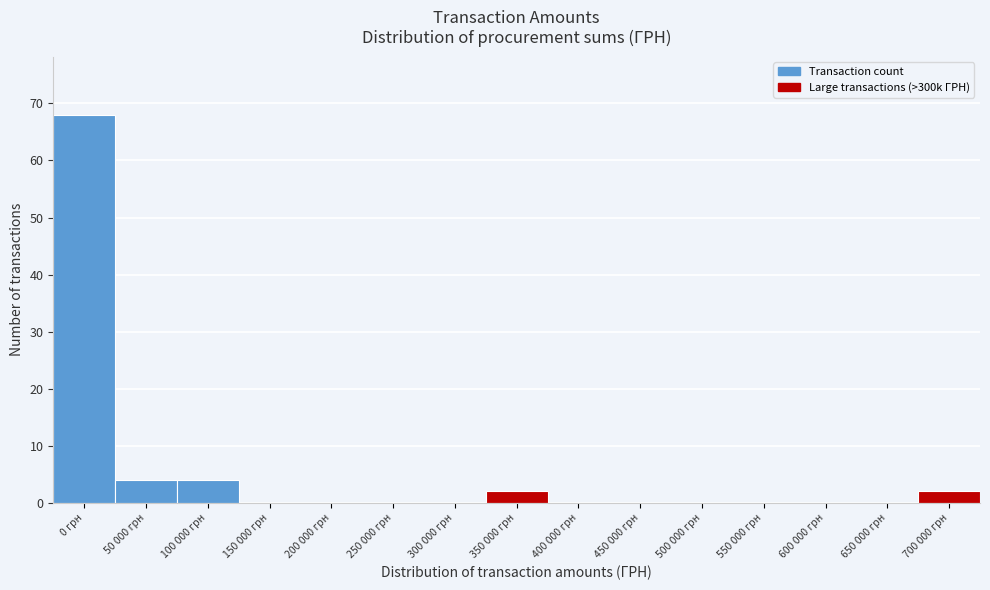

Reading left to right, list all the values displayed in this chart.

0 грн=68	50 000 грн=4	100 000 грн=4	150 000 грн=0	200 000 грн=0	250 000 грн=0	300 000 грн=0	350 000 грн=2	400 000 грн=0	450 000 грн=0	500 000 грн=0	550 000 грн=0	600 000 грн=0	650 000 грн=0	700 000 грн=2